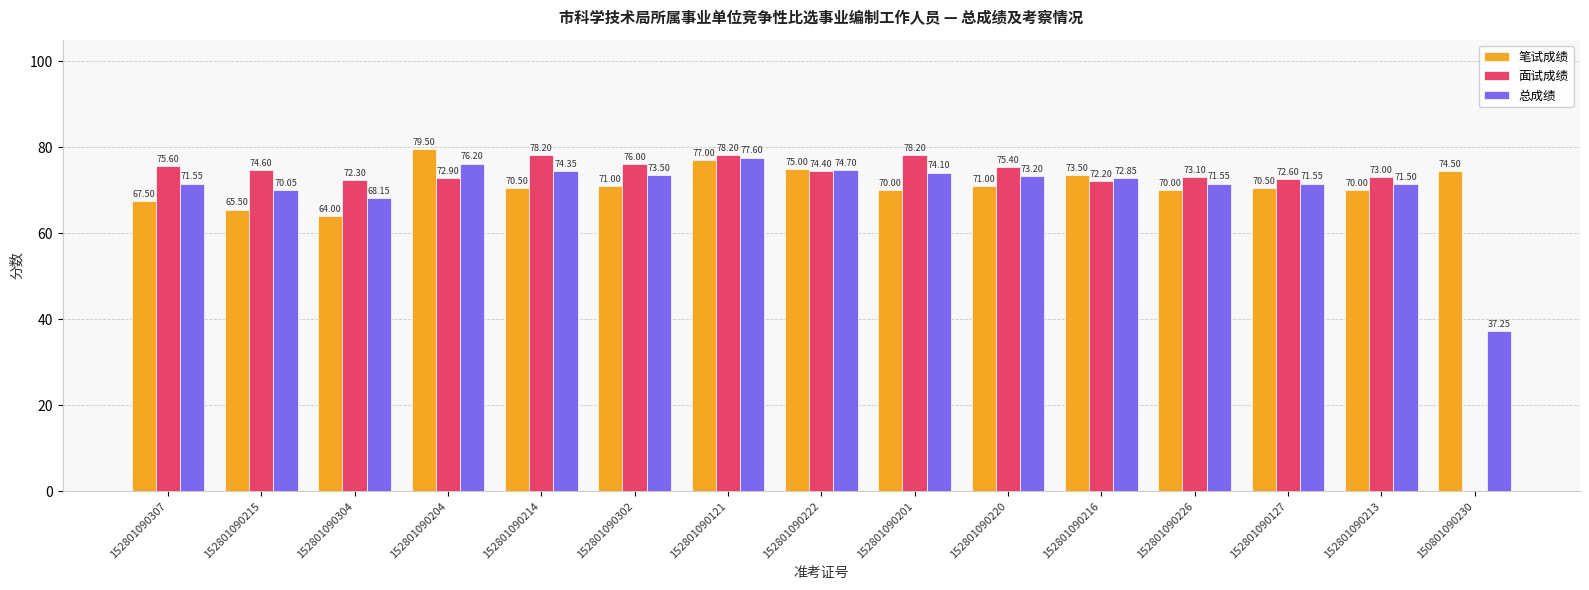

Which series changed the most between 152801090307 and 152801090215?

笔试成绩